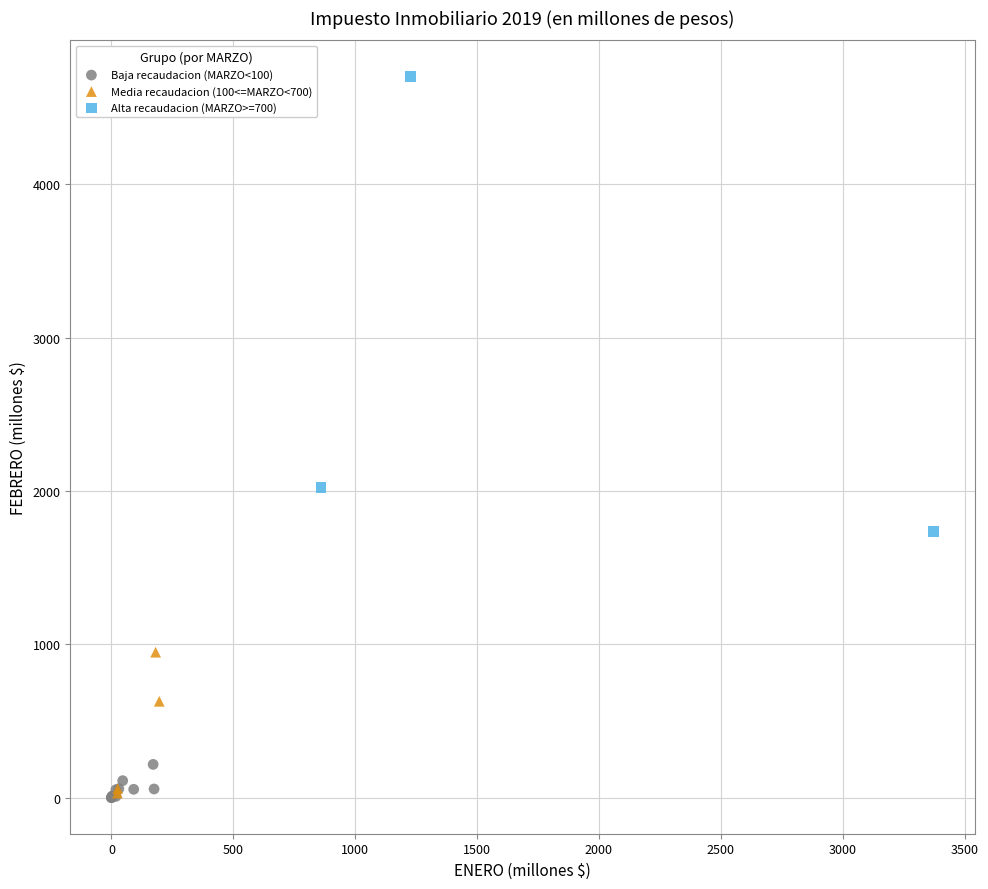

Which series has the largest Y range (max minus min)?

Alta recaudacion (MARZO>=700)